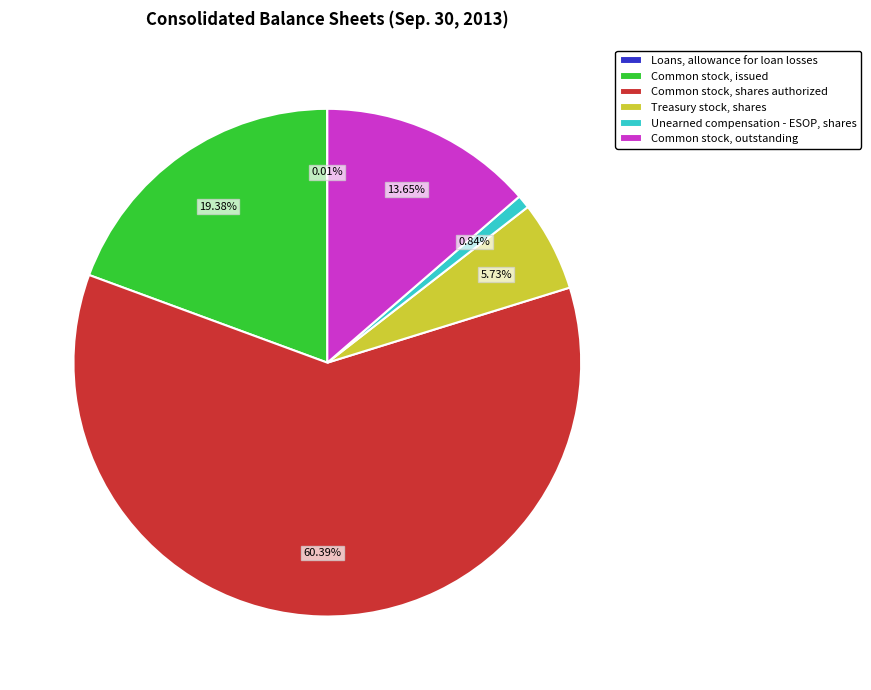

Is there any slice that represents more than half of the pie?

Yes